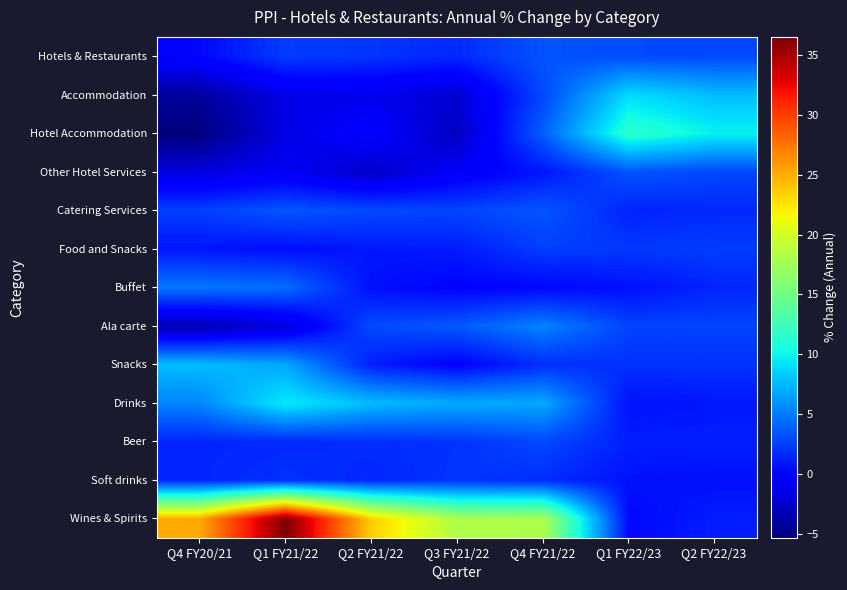

Which has a higher value, Q4 FY21/22 or Q2 FY22/23?

Q4 FY21/22